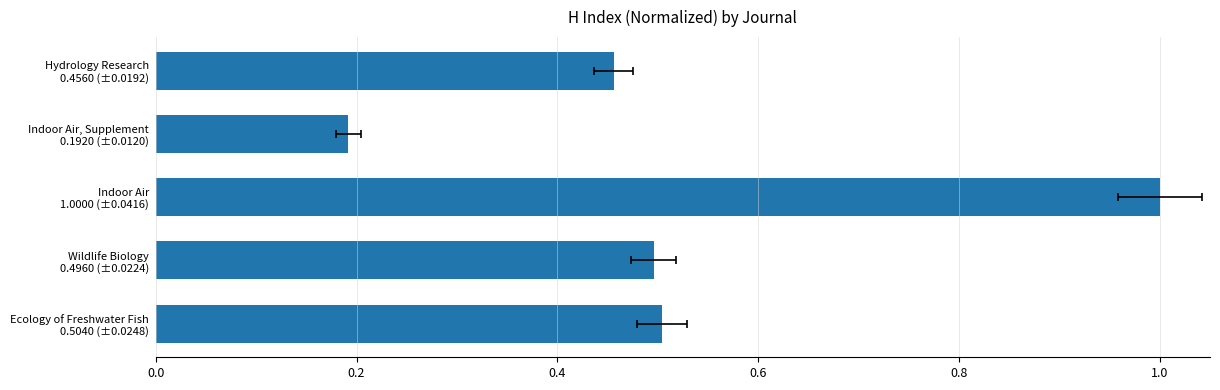

What is the value of the 1st bar from the left?

0.5